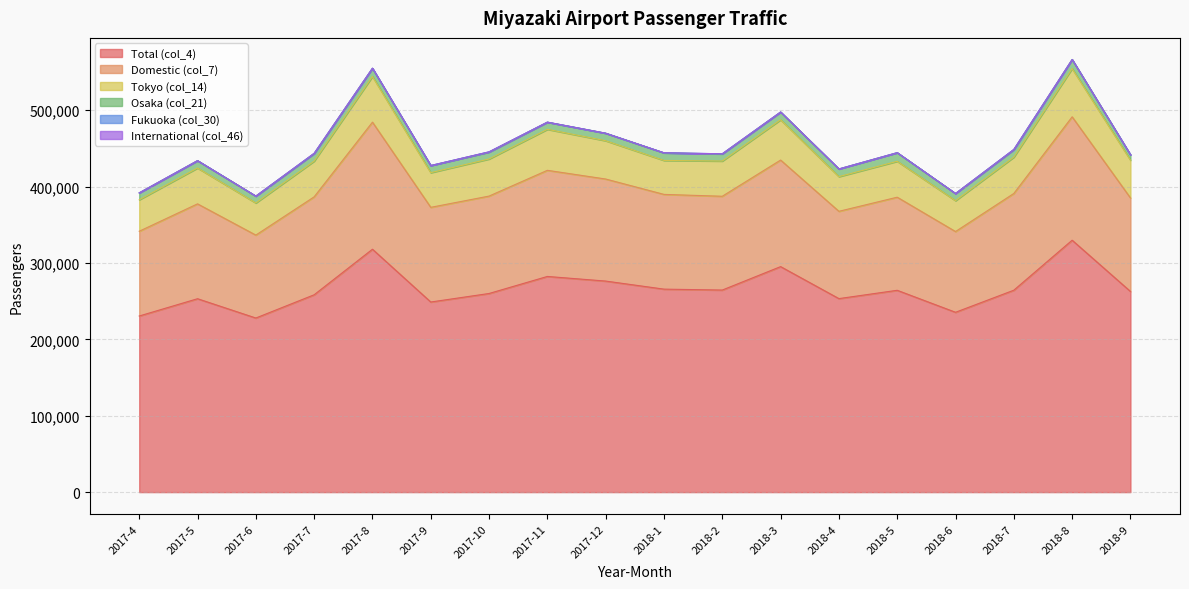

The value of Osaka (col_21) at 2018-5 is 16083. True or false?

False